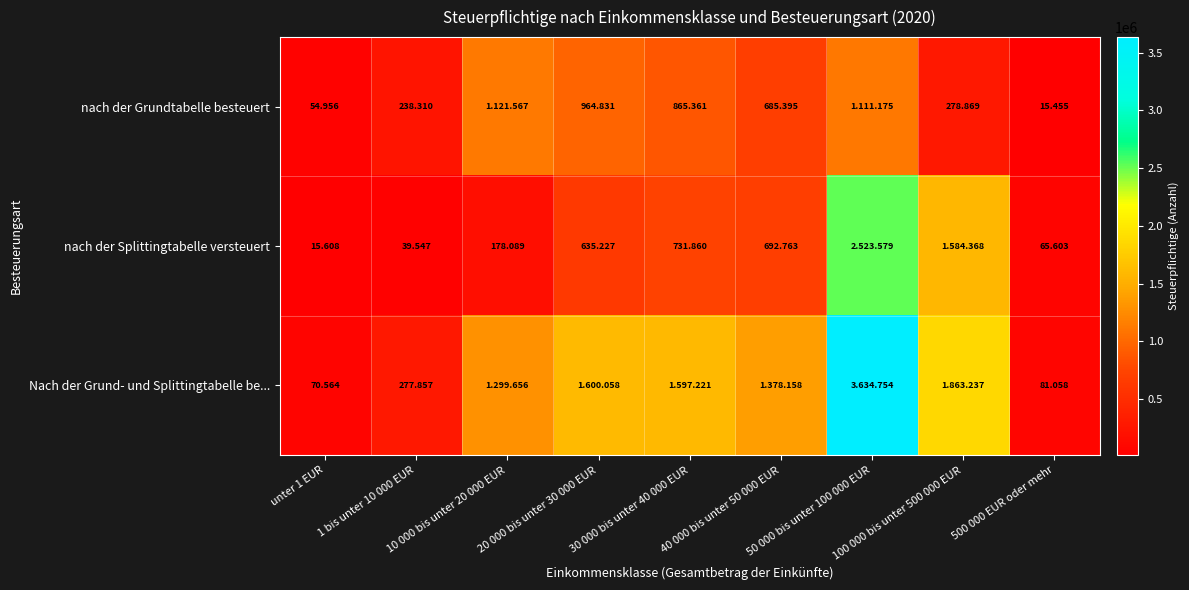

Which series has the widest spread of values?

Nach der Grund- und Splittingtabelle be...